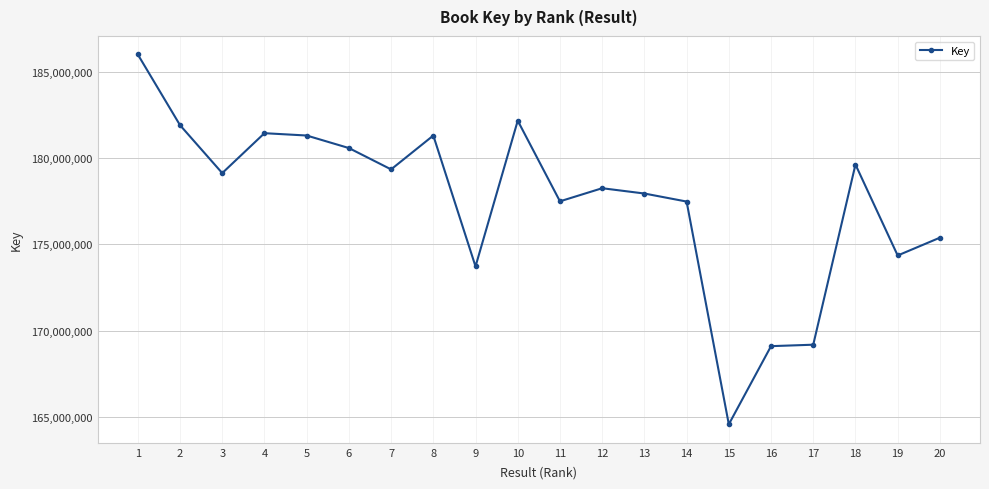

What is the change in value from 12 to 13?

-306816